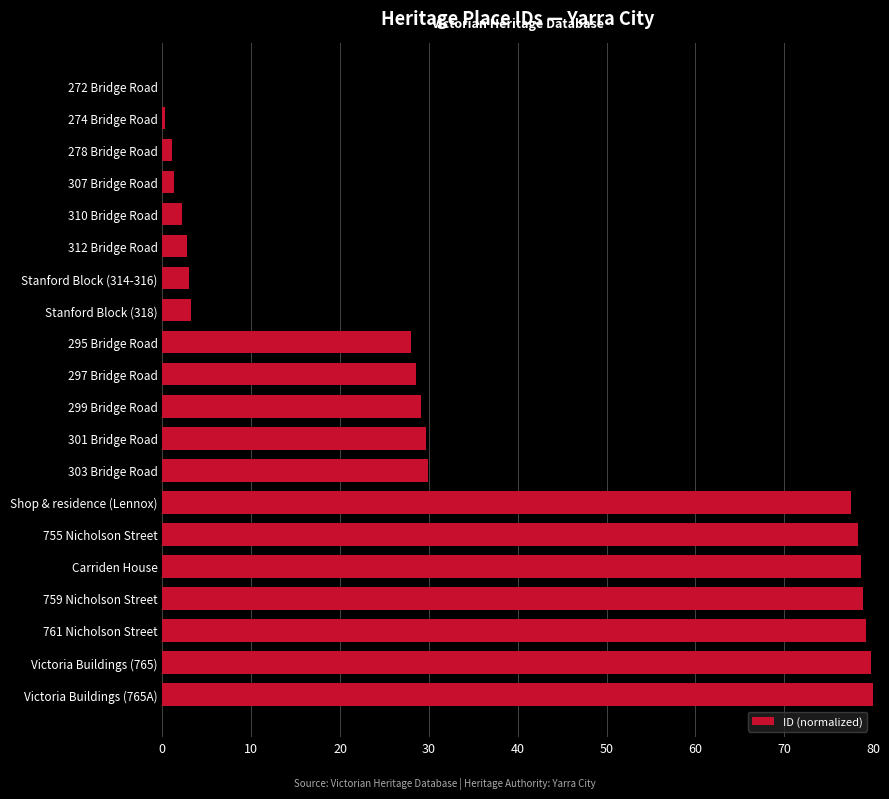

What is the change in value from 301 Bridge Road to Victoria Buildings (765)?

+50.1